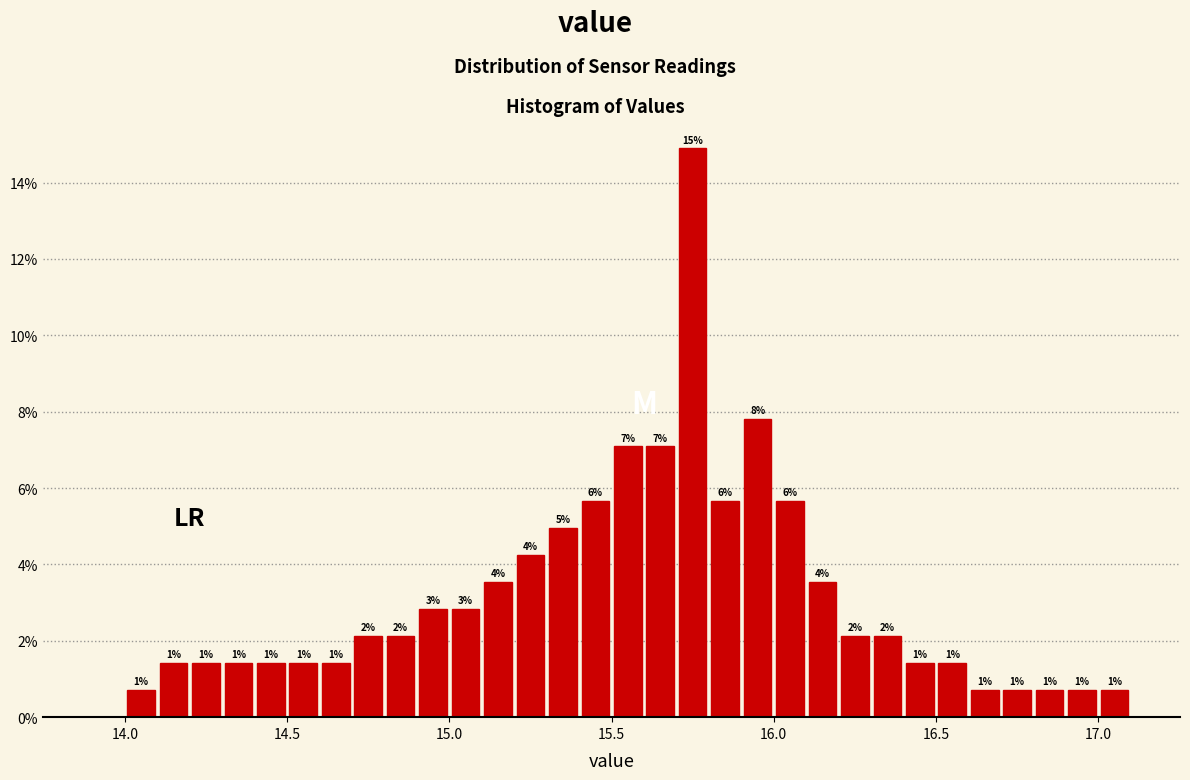

Read against the x-axis, roughly where is the centre of the tallest bar?

15.75